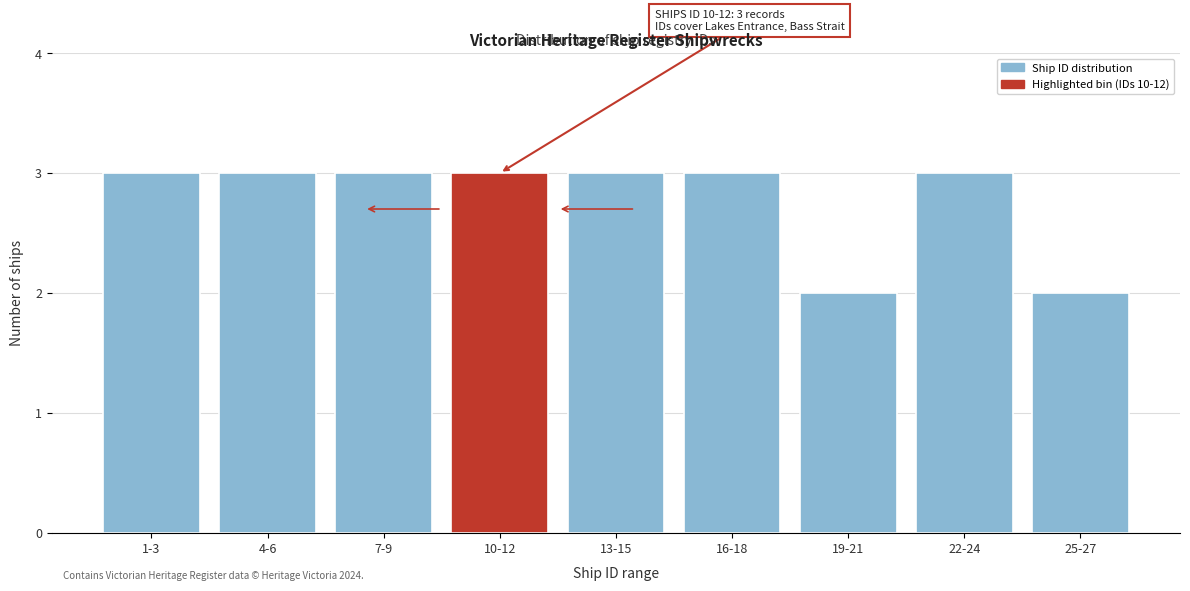

Reading left to right, what are all the values shown in this chart?

1-3=3	4-6=3	7-9=3	10-12=3	13-15=3	16-18=3	19-21=2	22-24=3	25-27=2